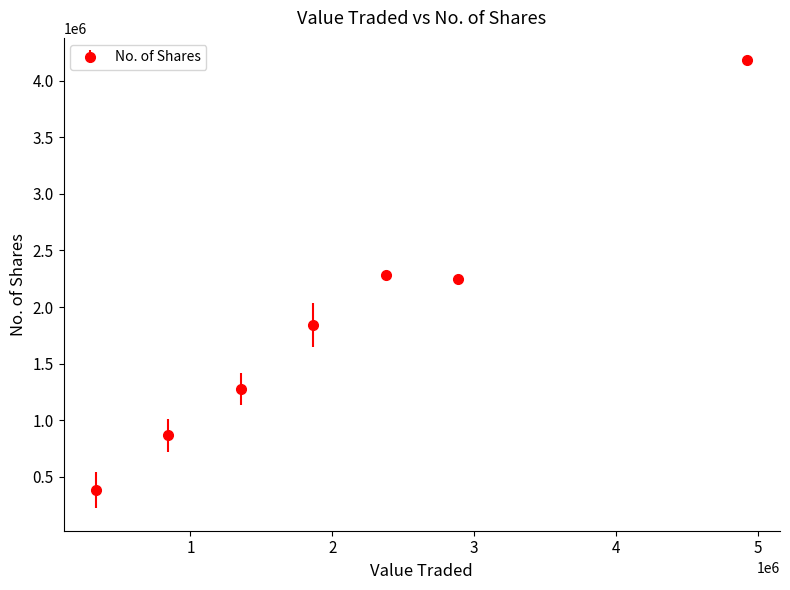

What is the value of the 3rd point from the left?

1277597.0